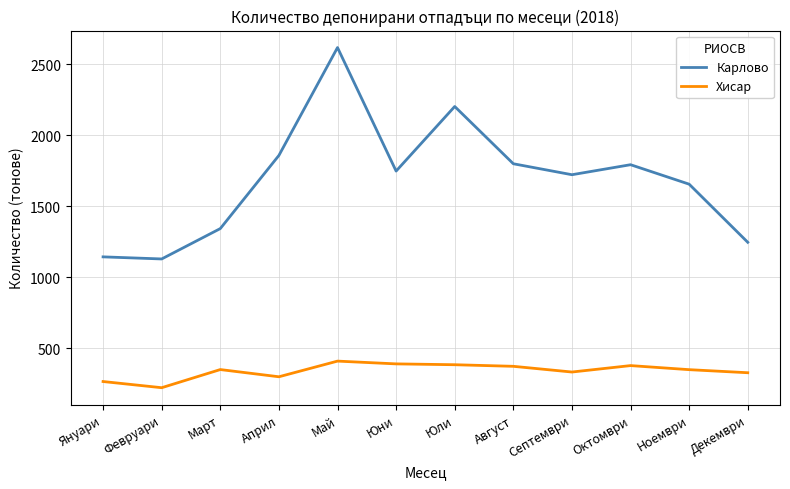

Between Януари and Юни, which series saw the biggest shift?

Карлово